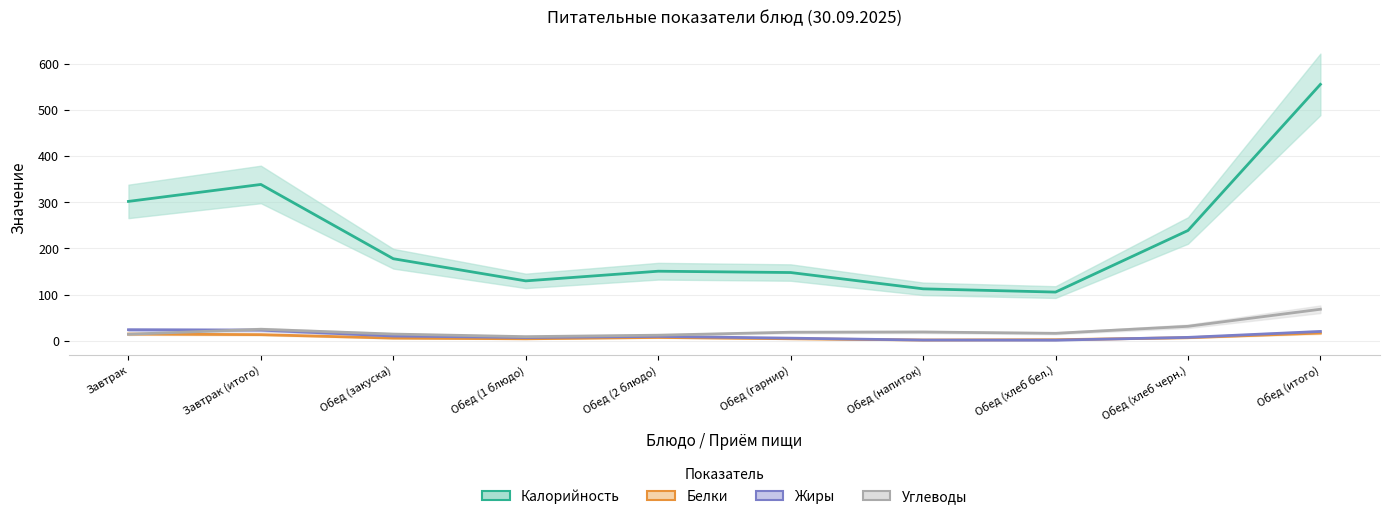

Is the value of Белки at Обед (итого) greater than the value of Углеводы at Завтрак (итого)?

No